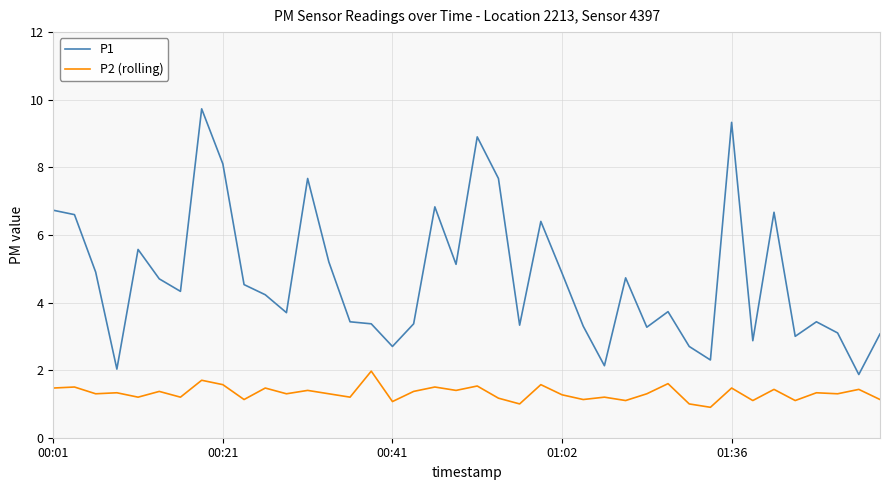

What is the greatest value displayed?

9.7